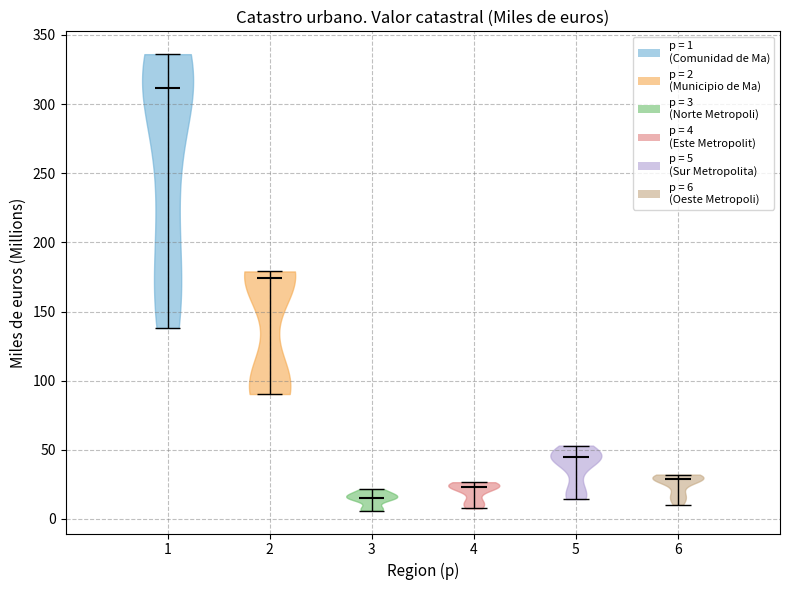

Reading left to right, read every violin against the y-axis: where its median line is, and the lowest and highest points it reaches. The values are not printed on the chart, so give them approximately, as read against the axis.

1: median line 310, lowest point 140, highest point 335
2: median line 175, lowest point 90, highest point 180
3: median line 15, lowest point 5, highest point 20
4: median line 25, lowest point 10, highest point 25
5: median line 45, lowest point 15, highest point 55
6: median line 30, lowest point 10, highest point 30